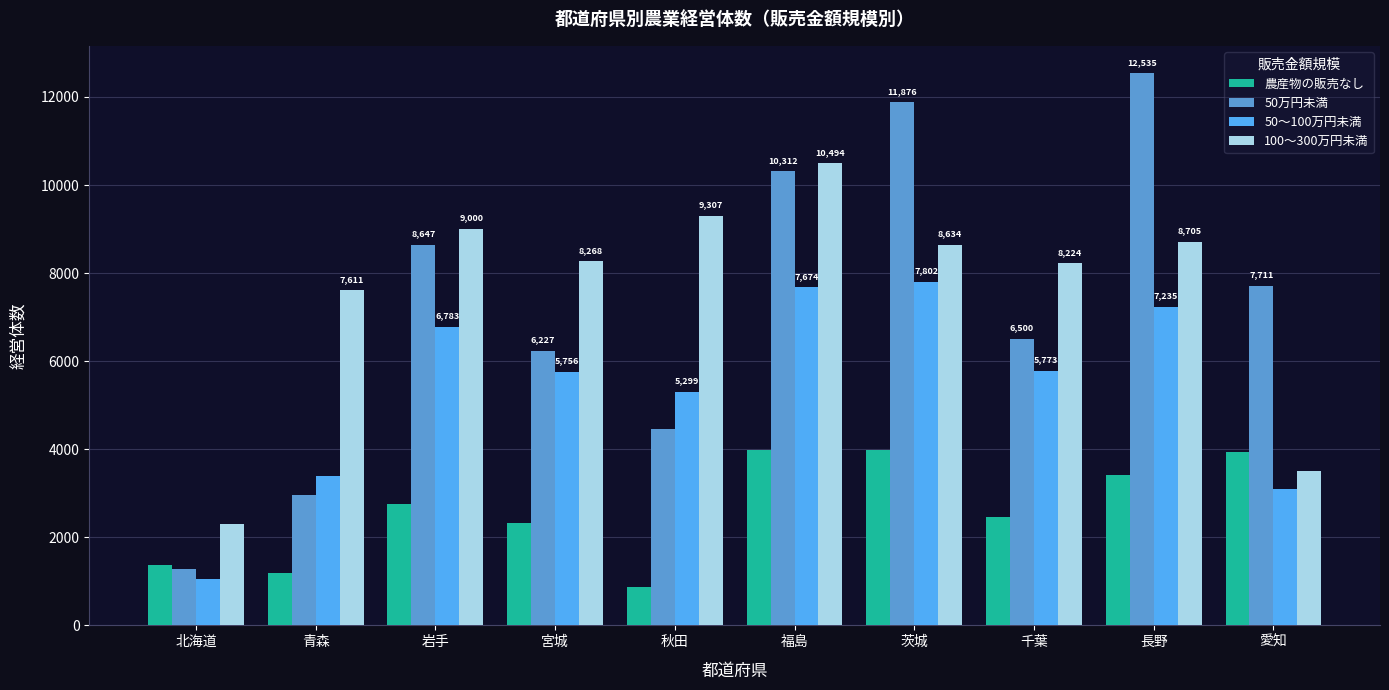

Are the bars grouped side by side (vs. stacked)?

Yes